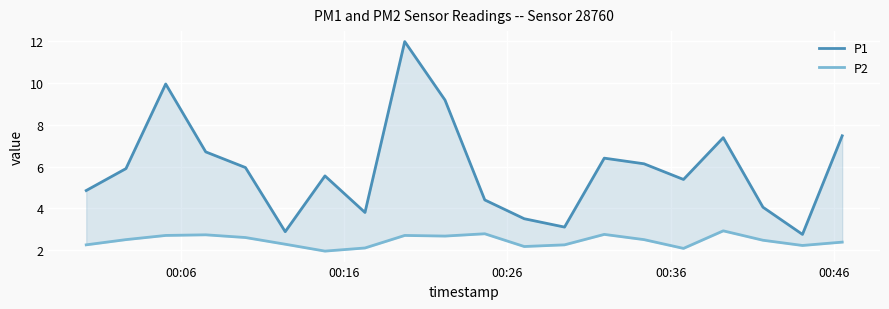

Does the chart display data point markers on the line(s)?

No